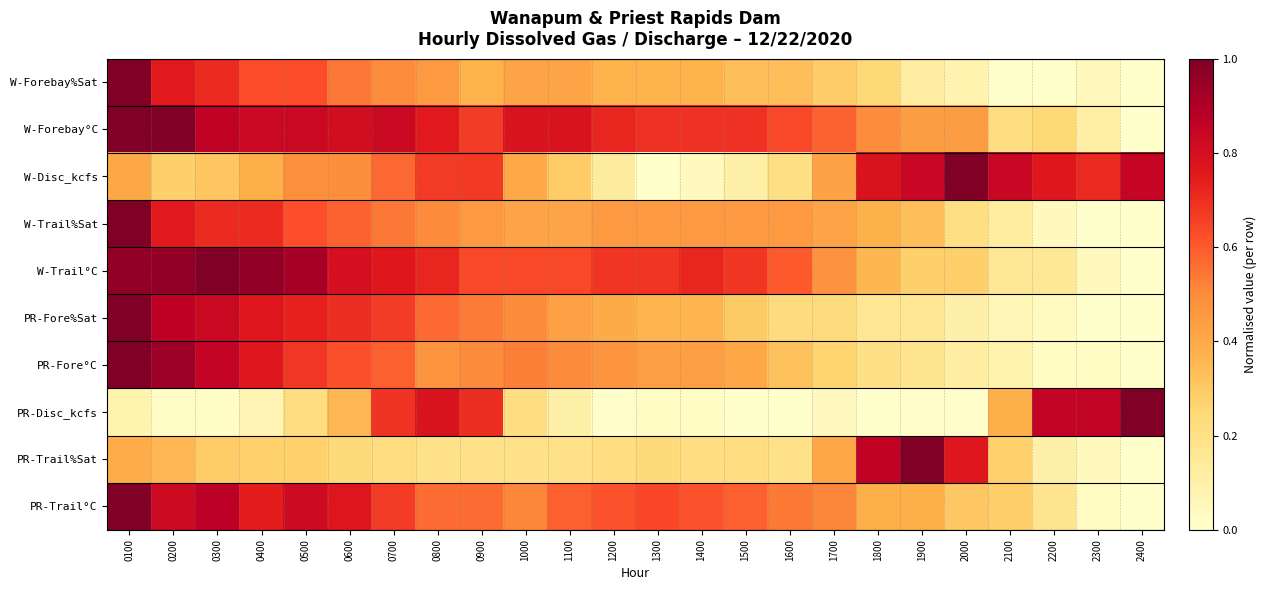

Between 2400 and 0200, which is larger?

0200